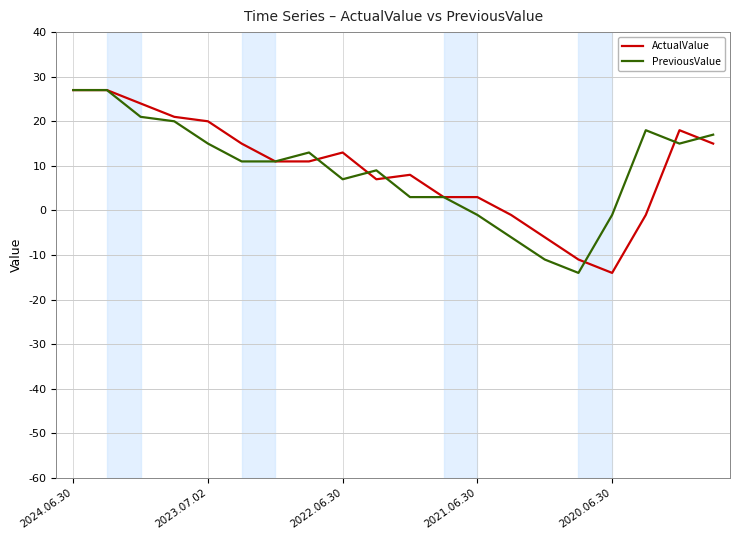

How many lines are shown in the chart?

2